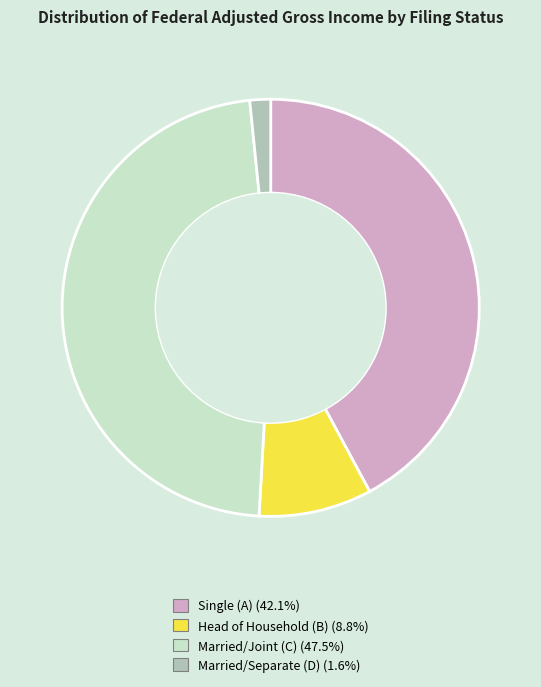

What is the largest slice in the pie chart?

Married/Joint (C)